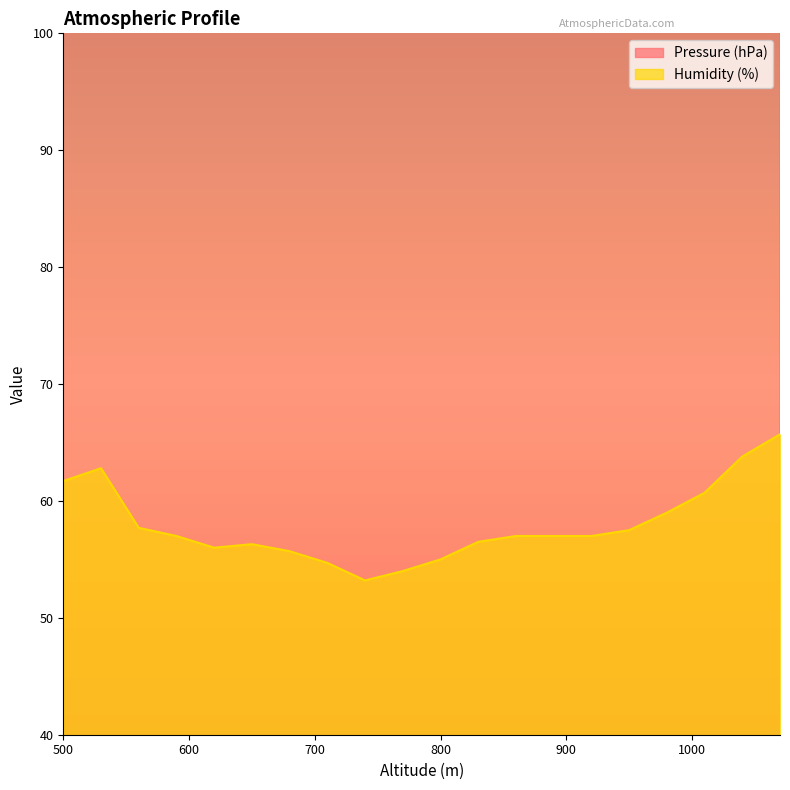

What value does the Humidity (%) series have at 830?

56.5